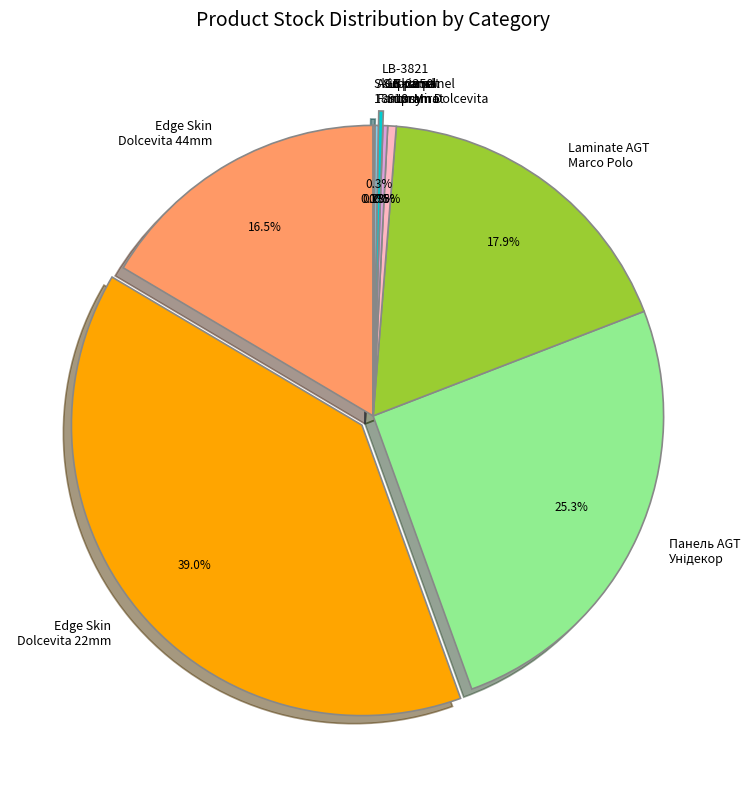

What is the largest slice in the pie chart?

Edge Skin Dolcevita 22mm